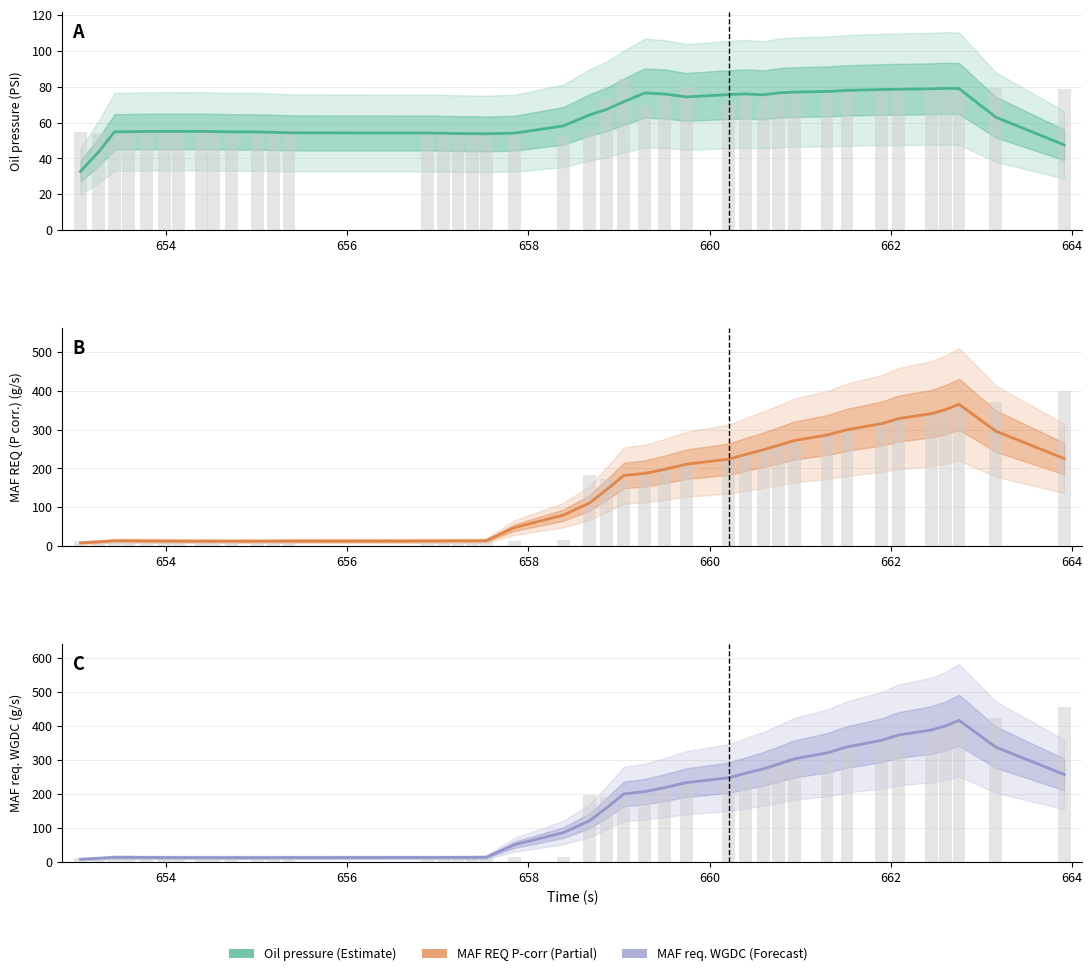

Rank the series by their average value, from lowest to highest.

Oil pressure (PSI), MAF REQ (P corr.) (g/s), MAF req. WGDC (g/s)